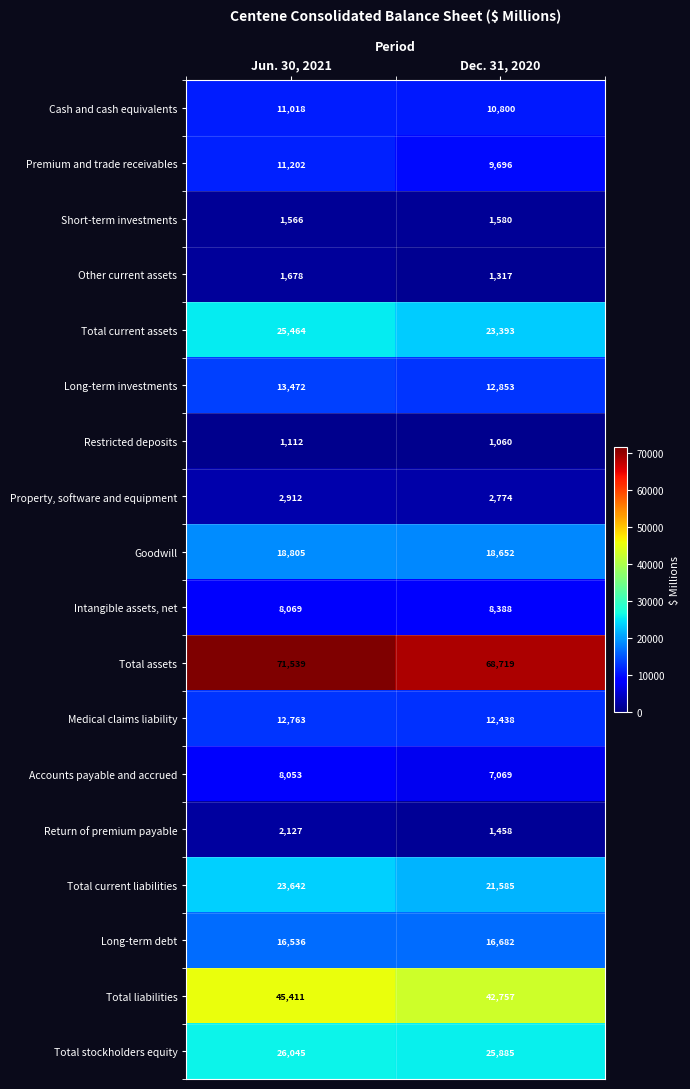

What is the sum of all Goodwill values?

37457